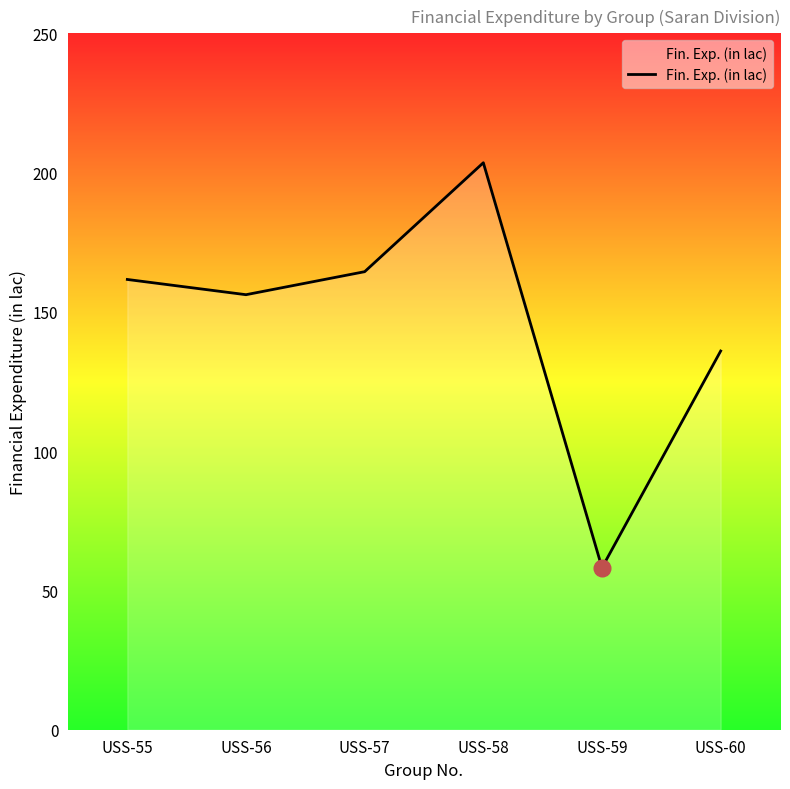

List the labels in order of value, smallest first.

USS-59, USS-60, USS-56, USS-55, USS-57, USS-58